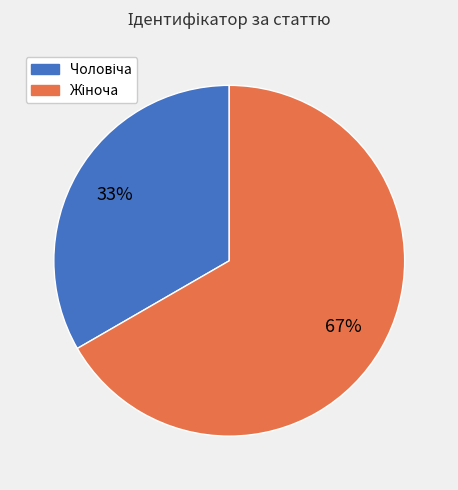

To the nearest percent, what is the average slice percentage?

50%